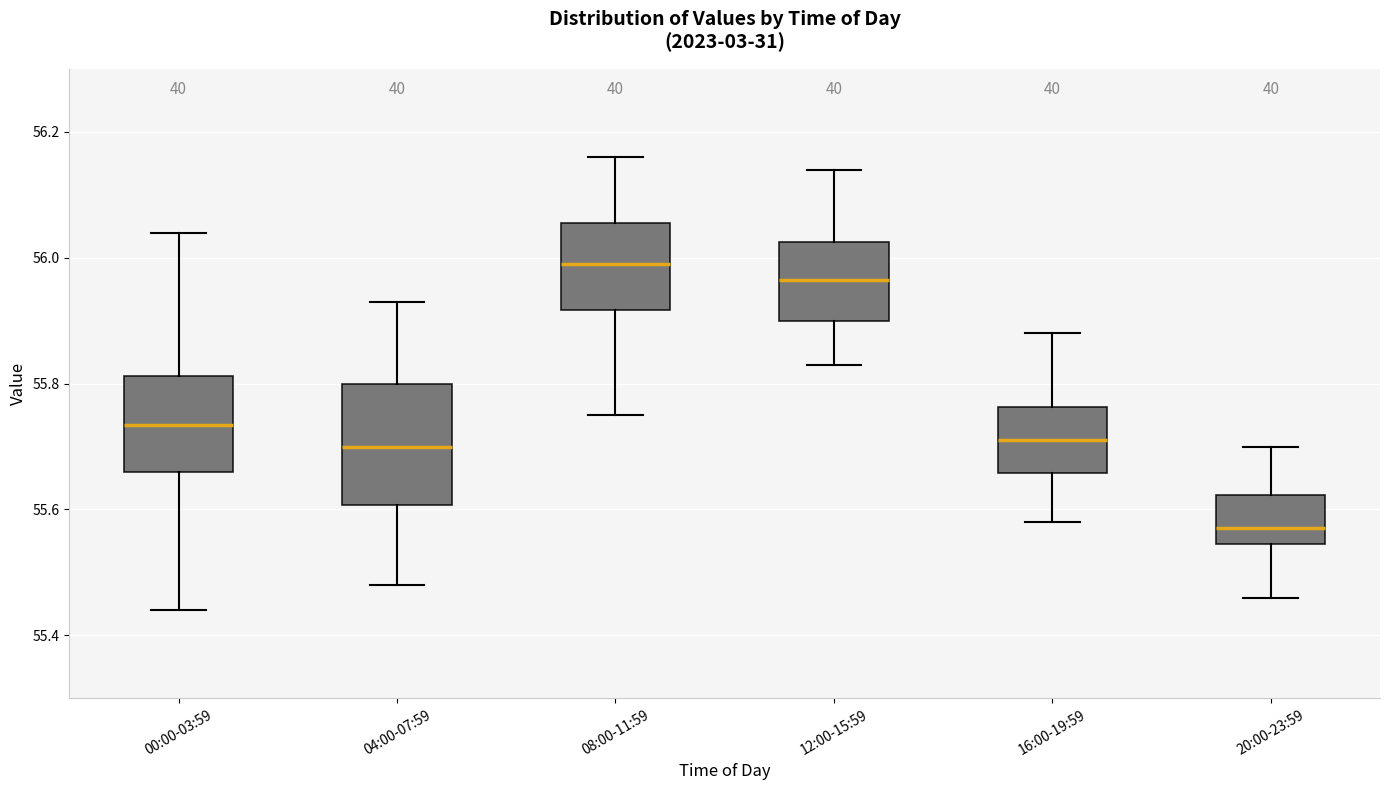

Which box is the tallest, from its lower edge to its upper edge?

04:00-07:59